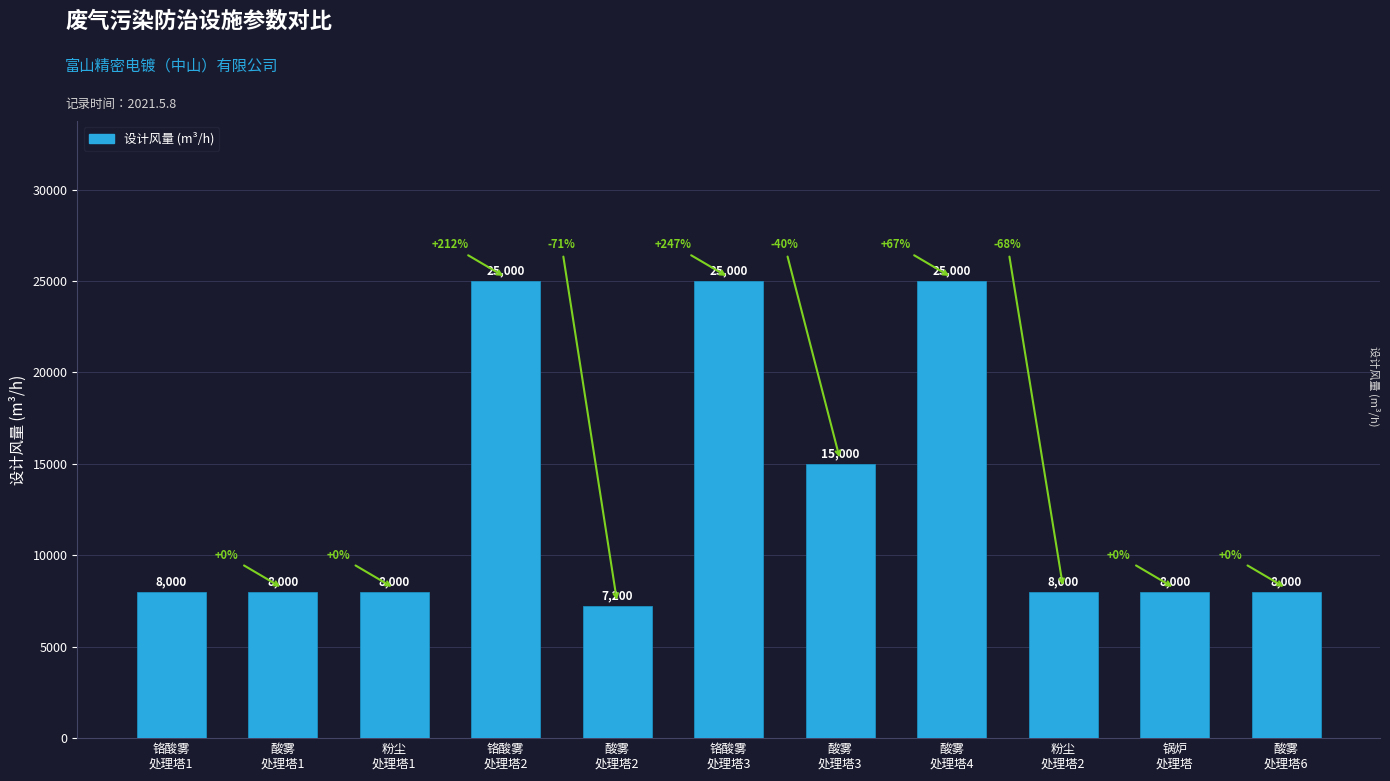

What is the minimum value shown in the chart?

7200